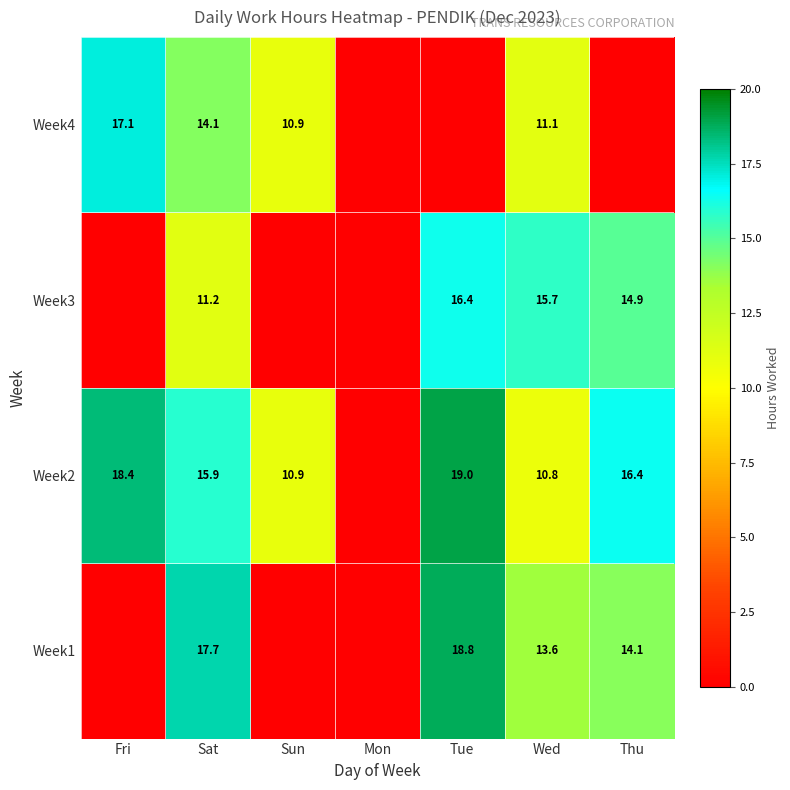

At which category is the sum across all series the highest?

Sat